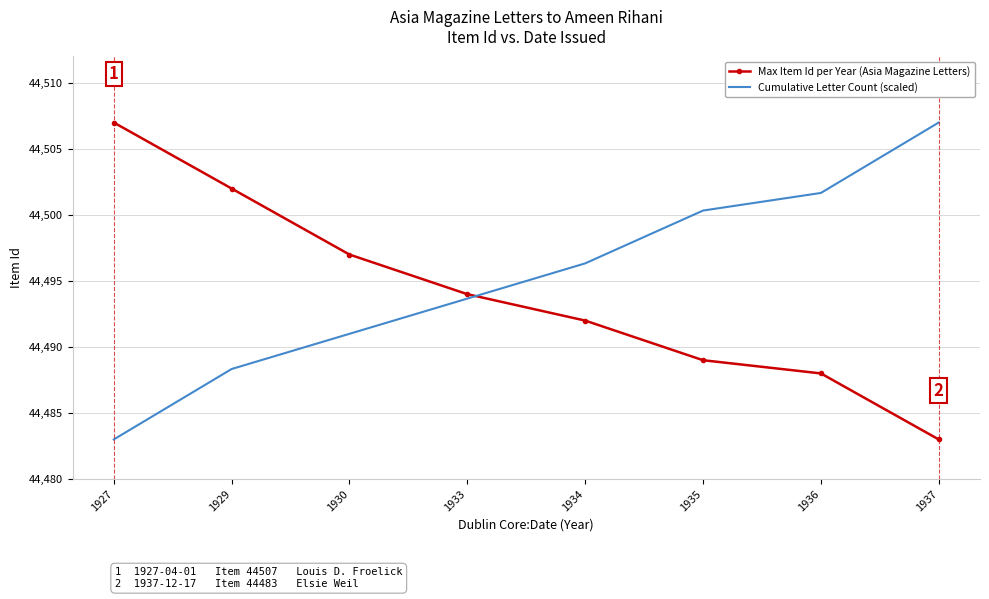

What is the total value across all series at 1929?

88990.3